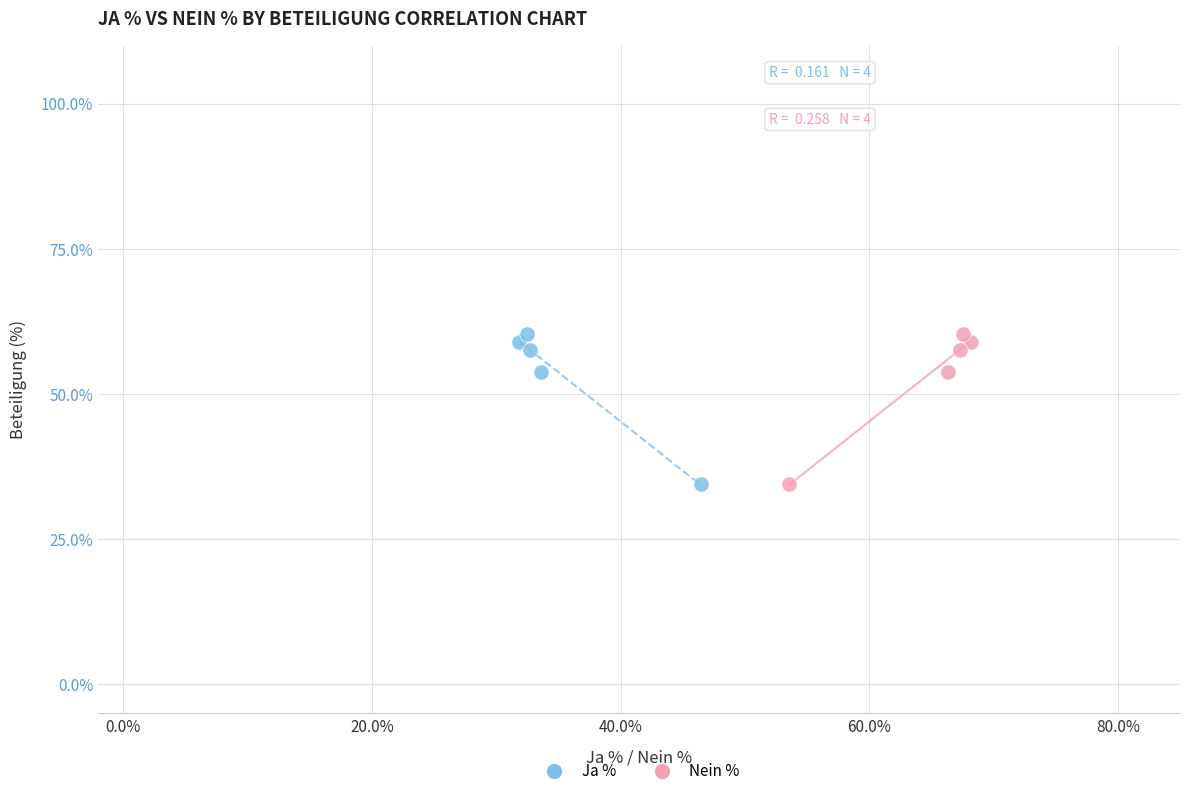

What are all the series names shown in the legend?

Ja %, Nein %